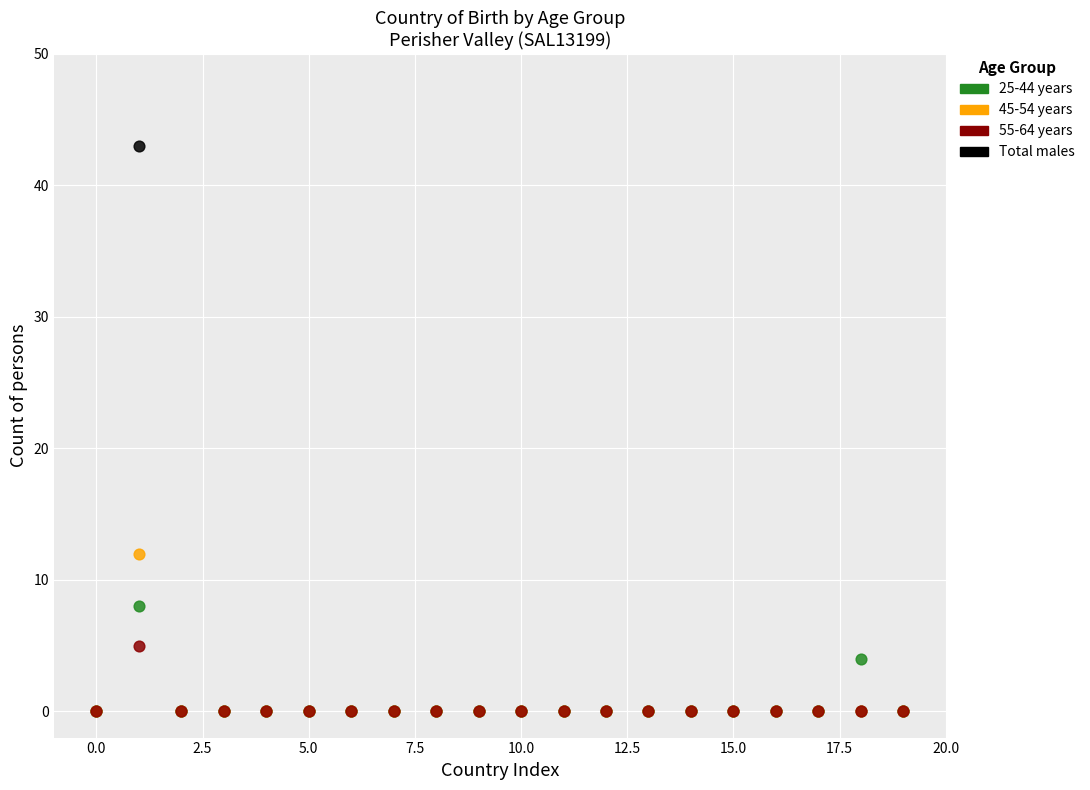

Across all series, what Y value is closest to 21?

12